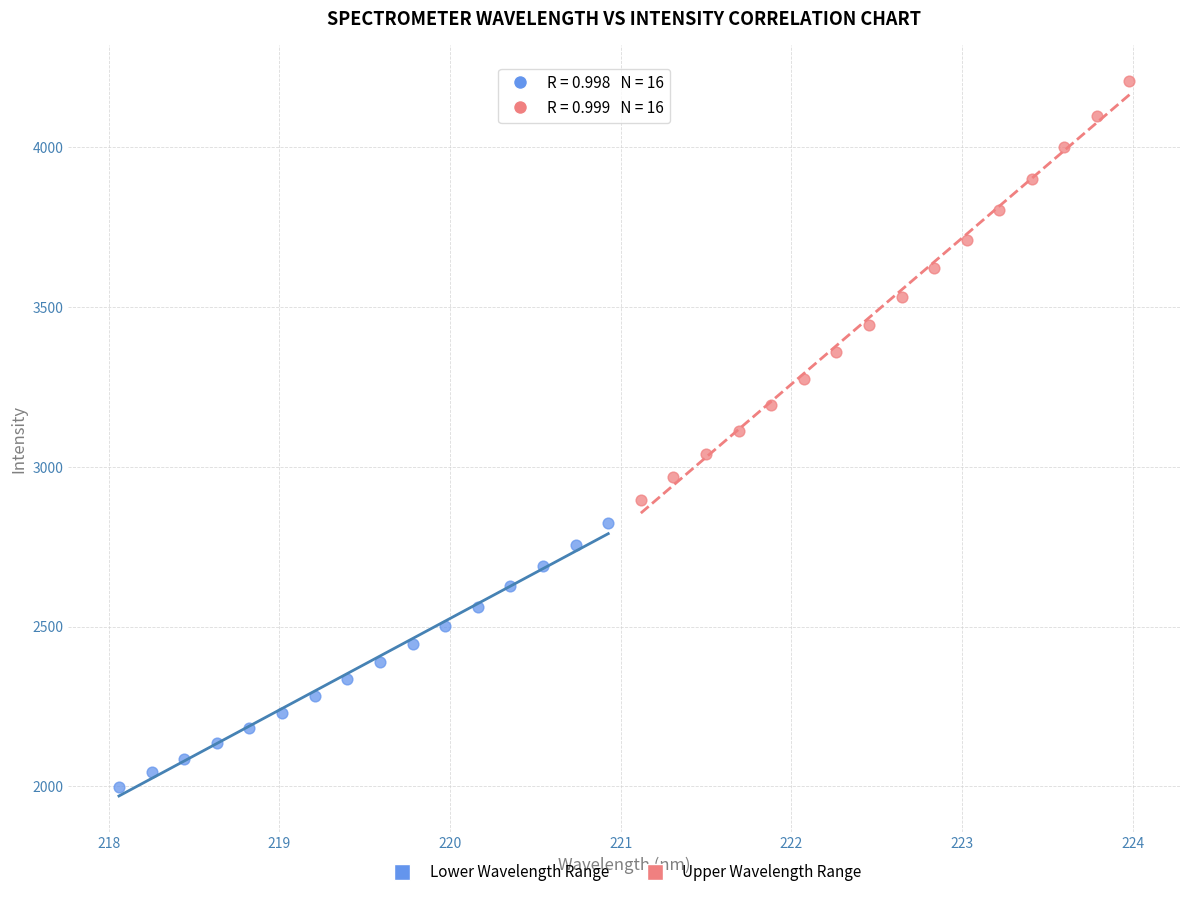

Which series contains the highest Y value?

Upper Wavelength Range